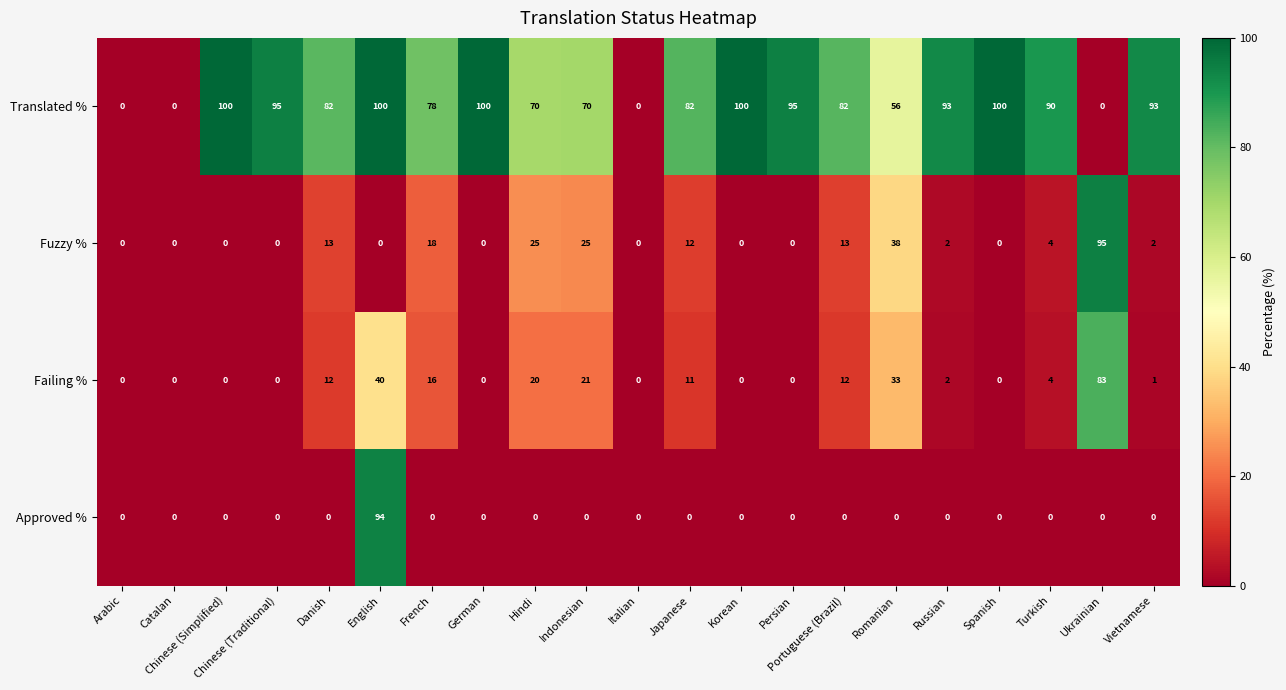

What is the difference between the highest and lowest values at Romanian?

56